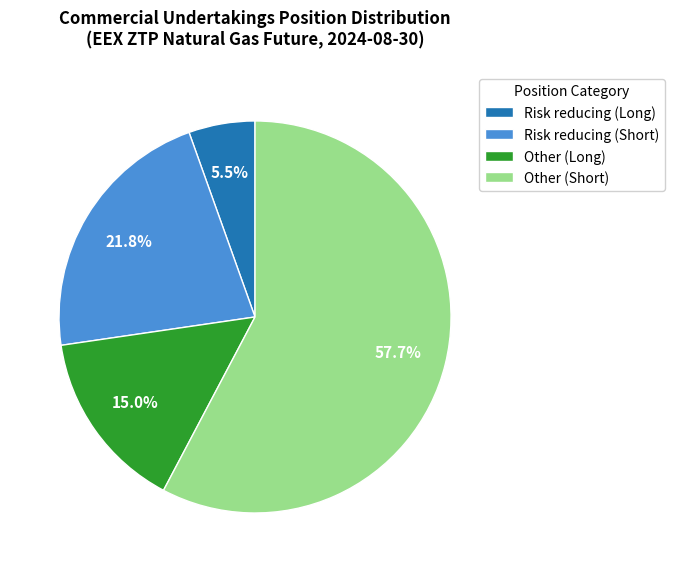

What is the ratio of the value at Risk reducing (Short) to the value at Other (Long)?

1.5